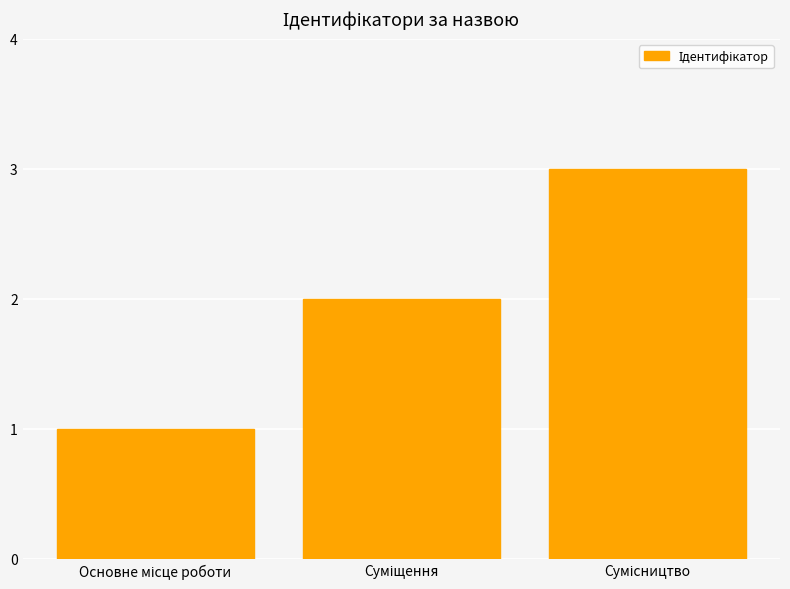

What is the sum of all values?

6